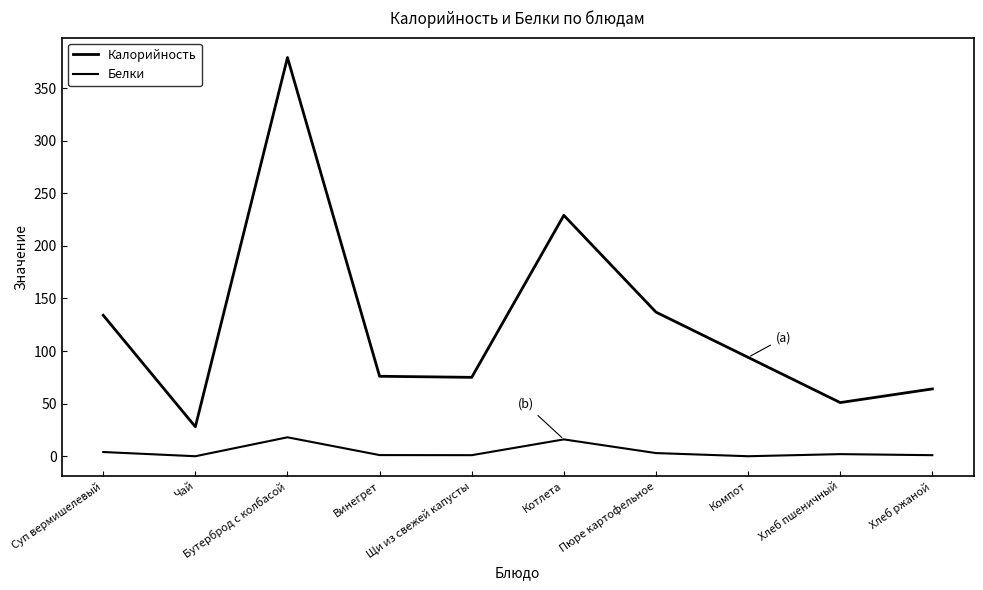

What is the difference between the second highest and second lowest values in the Белки series?

16.0